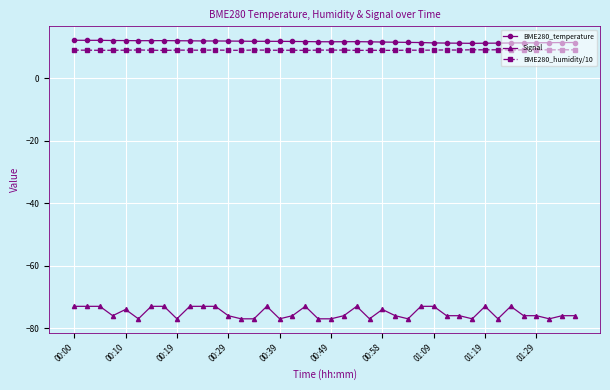

True or false: BME280_humidity/10 has more than 2 interior local peaks.

True